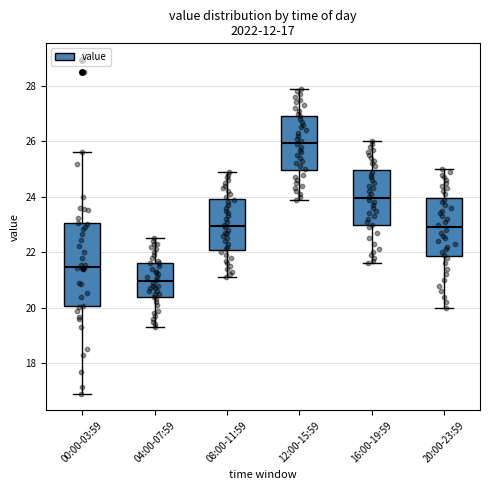

Which box's median line is the lowest?

04:00-07:59